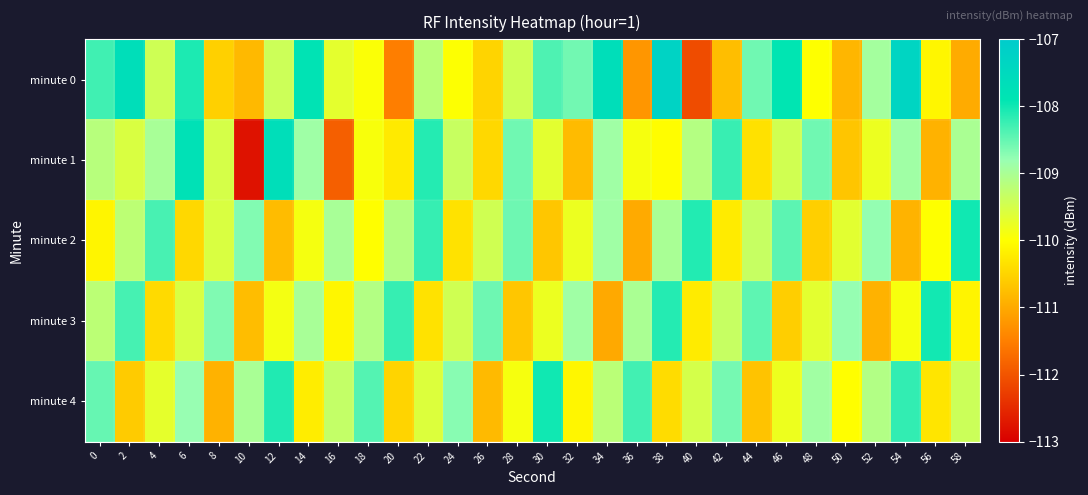

List the series in order of their peak value, lowest first.

minute 3, minute 2, minute 4, minute 1, minute 0